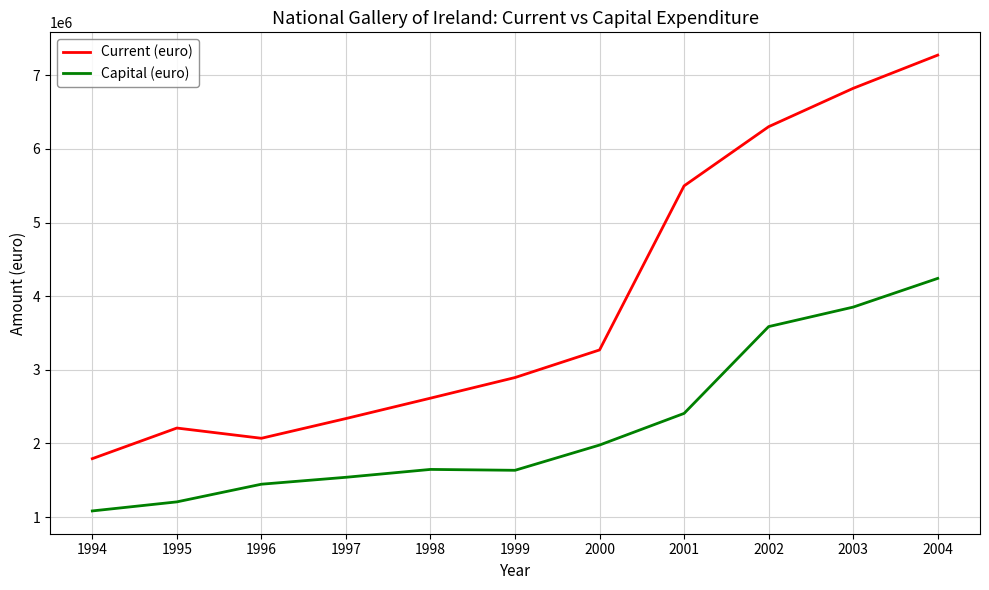

How many interior local peaks does the Current (euro) series have?

1